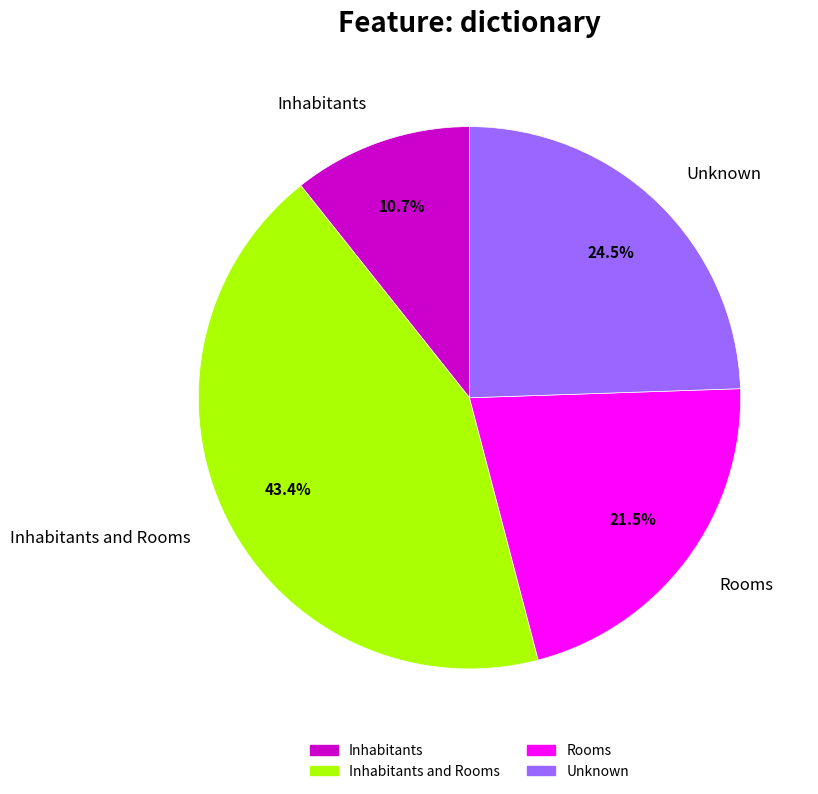

Count the number of slices in the pie.

4